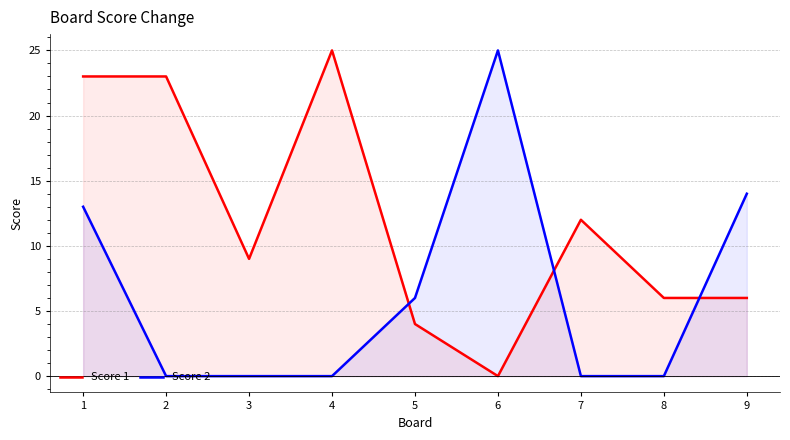

Which series has the largest range (max minus min)?

Score 1